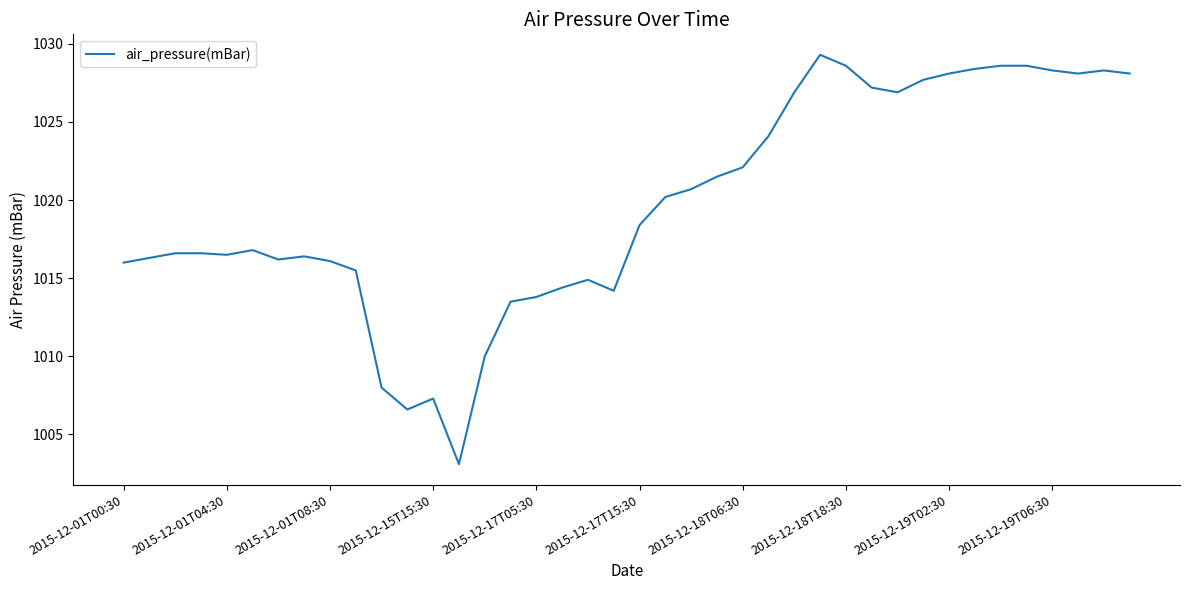

What is the minimum value shown in the chart?

1003.1